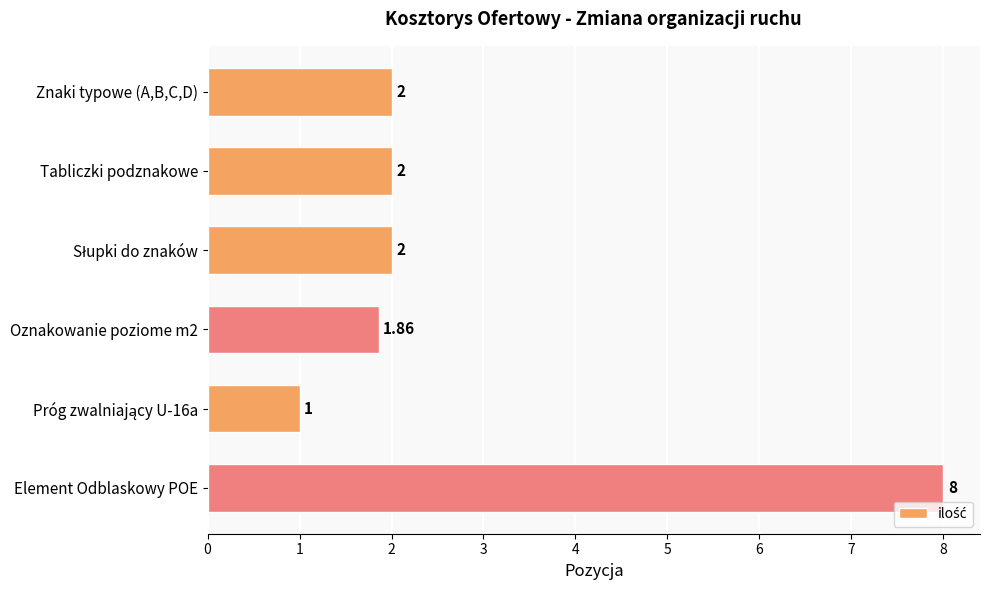

What is the difference between the second highest and minimum values?

1.0